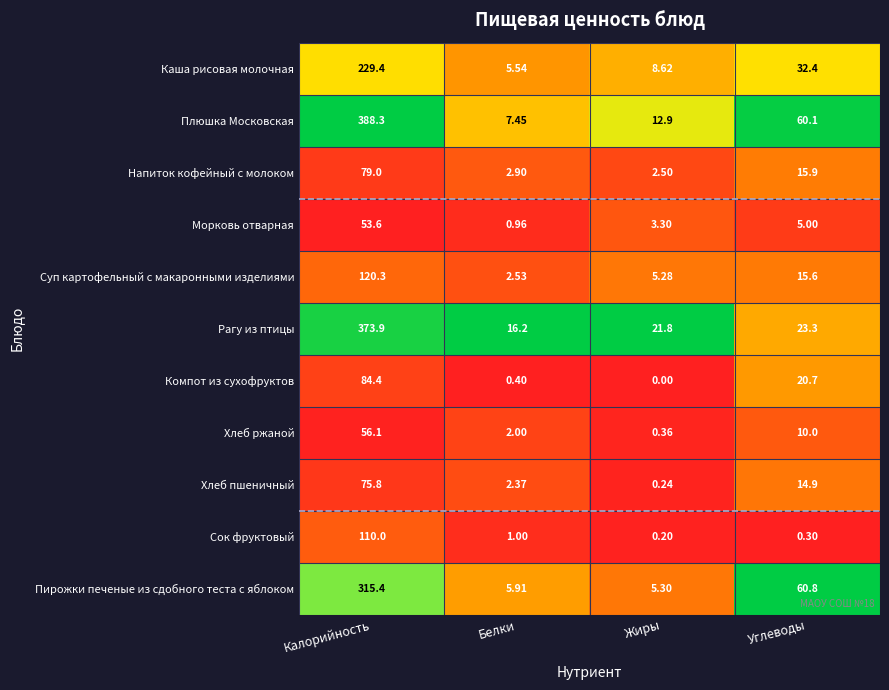

Which category has the lowest value in the Морковь отварная series?

Белки